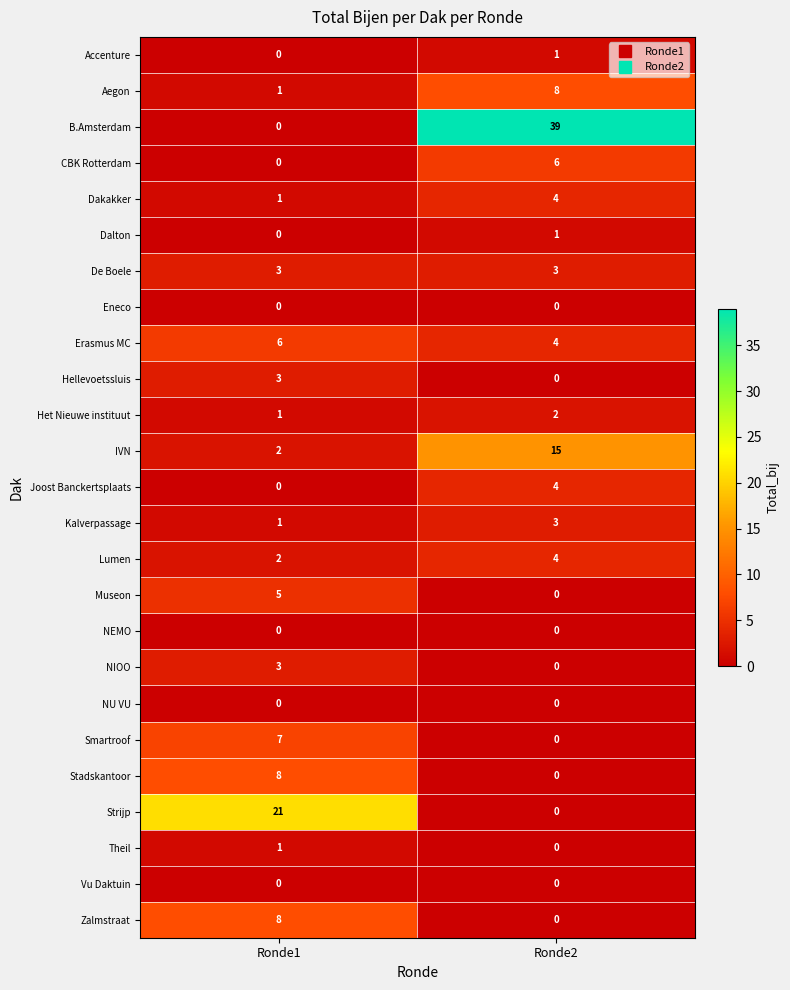

How many distinct data groups are displayed?

25